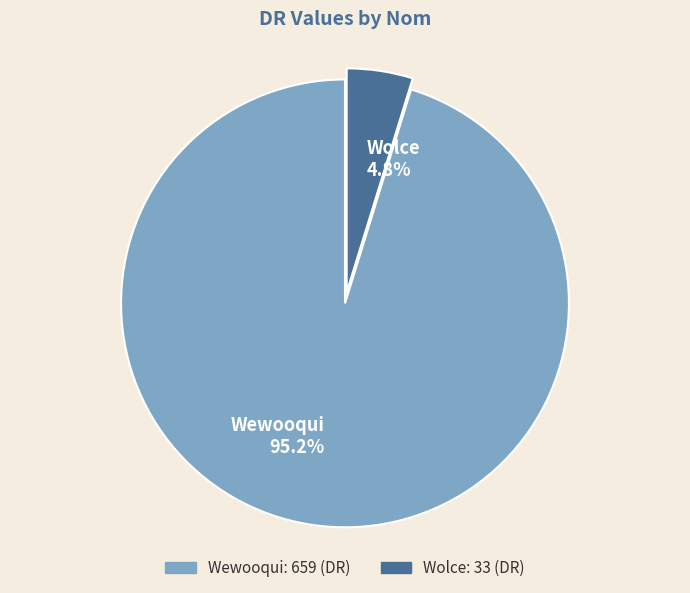

What portion of the pie excludes Wolce?

95.2%